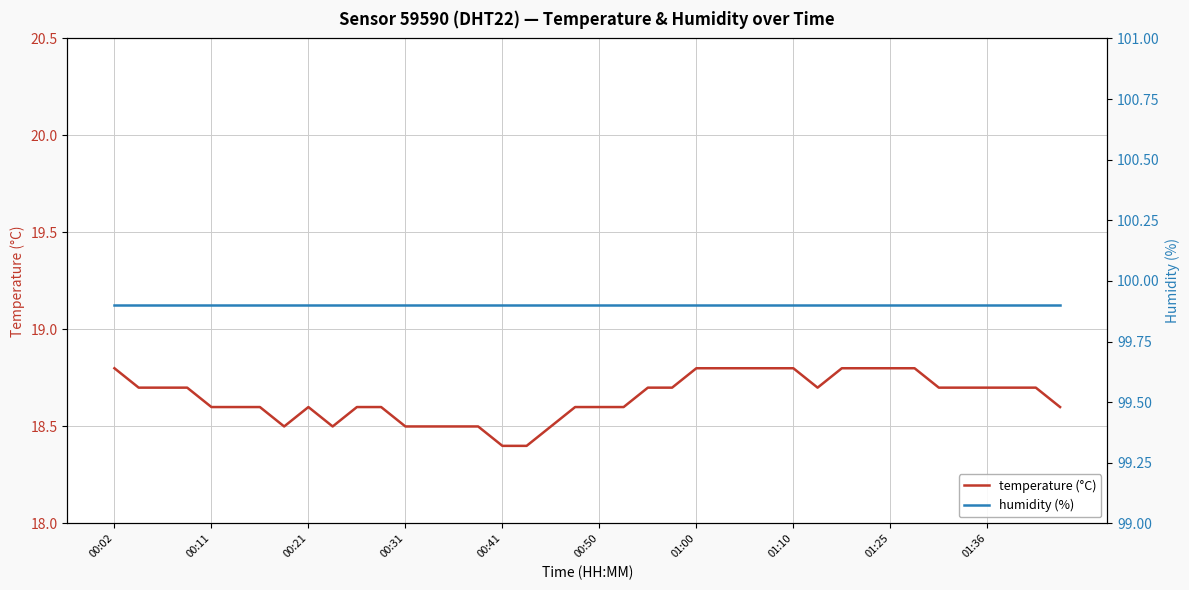

Count the number of data series in this chart.

2